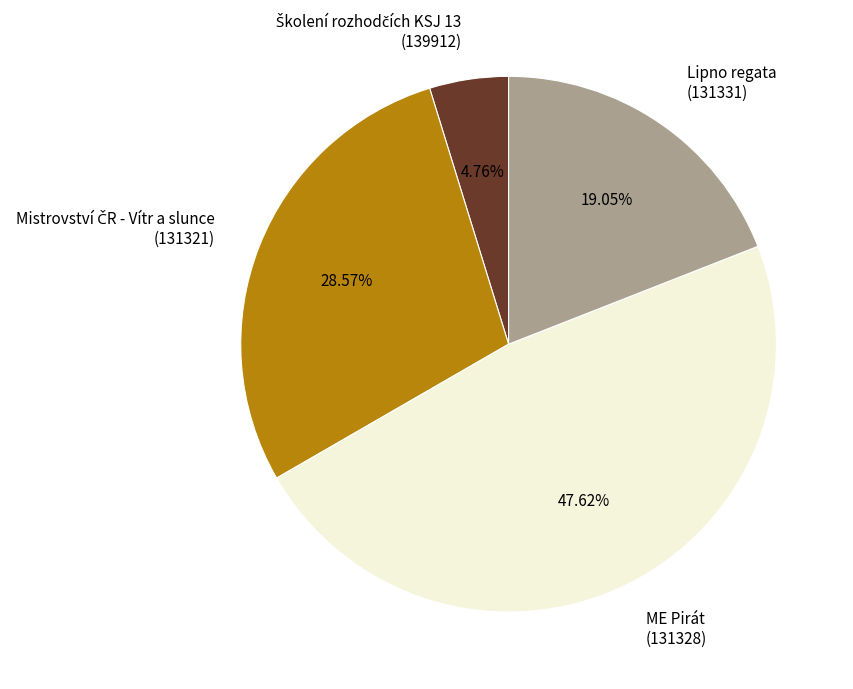

Count the number of slices in the pie.

4